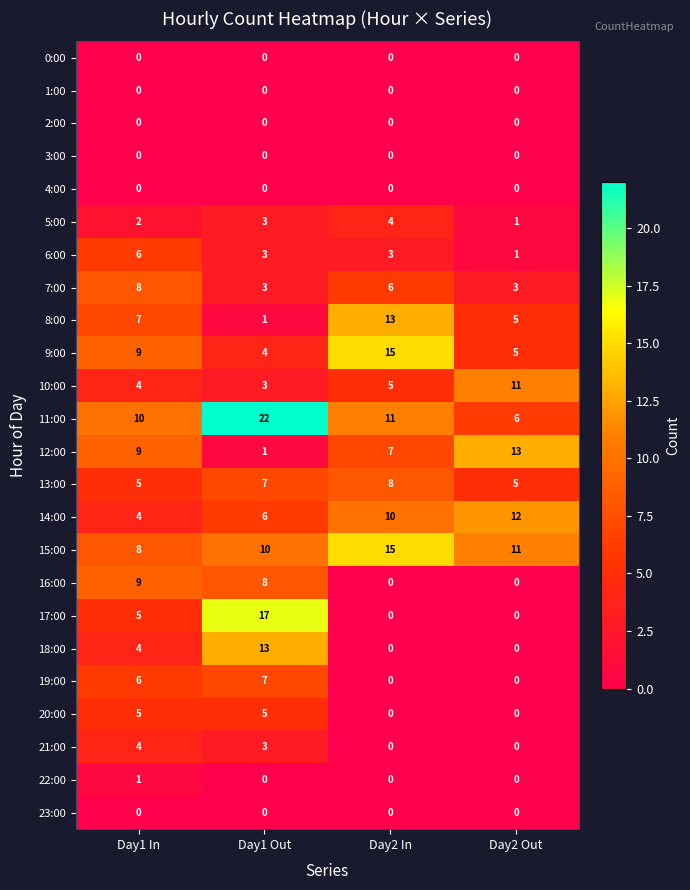

What is the sum of the 11:00 values at Day2 In and Day1 In?

21